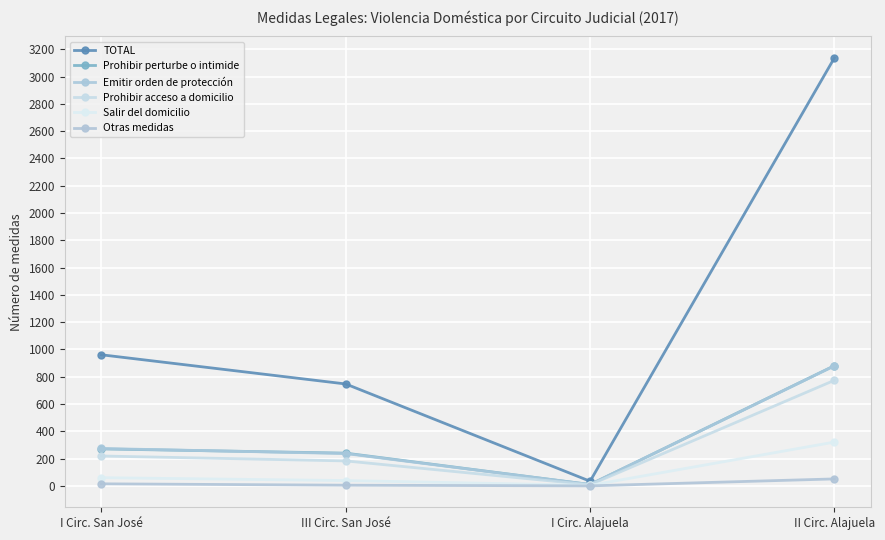

What is the maximum value for Otras medidas?

51